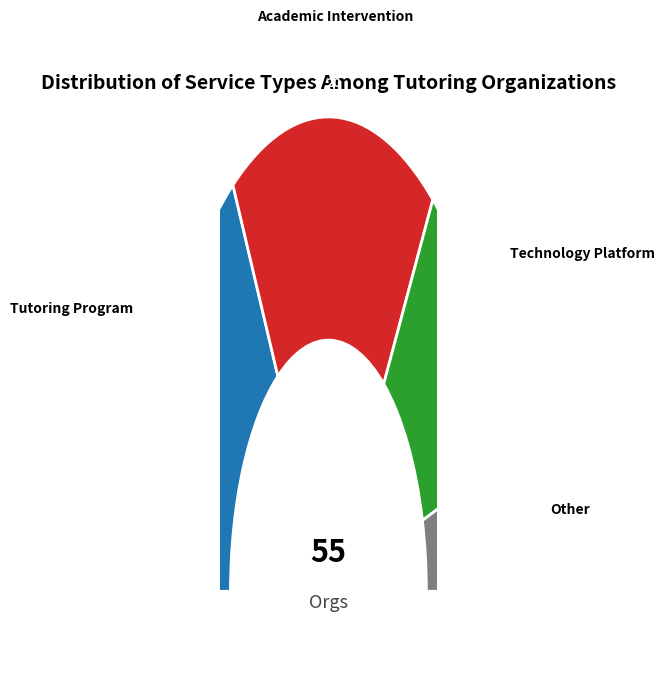

Is the sum of Tutoring Program and Other greater than half?

No